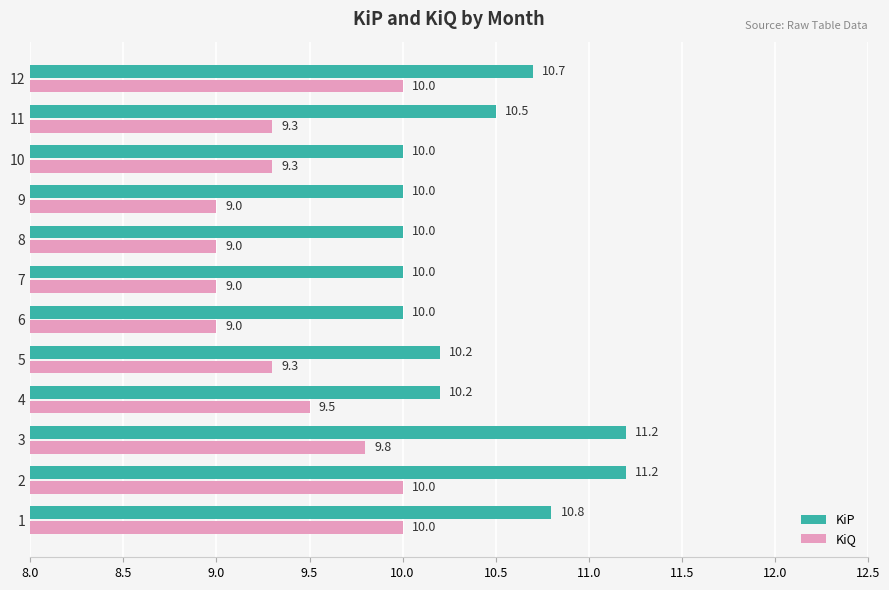

At how many categories does at least one series exceed 9?

12